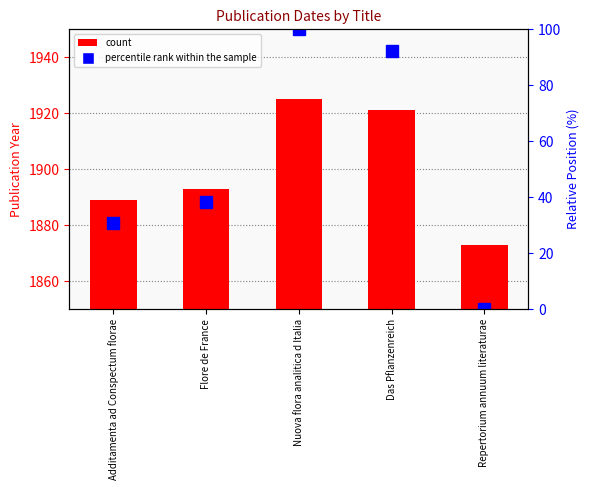

What value does the percentile rank within the sample series have at Das Pflanzenreich?

92.3